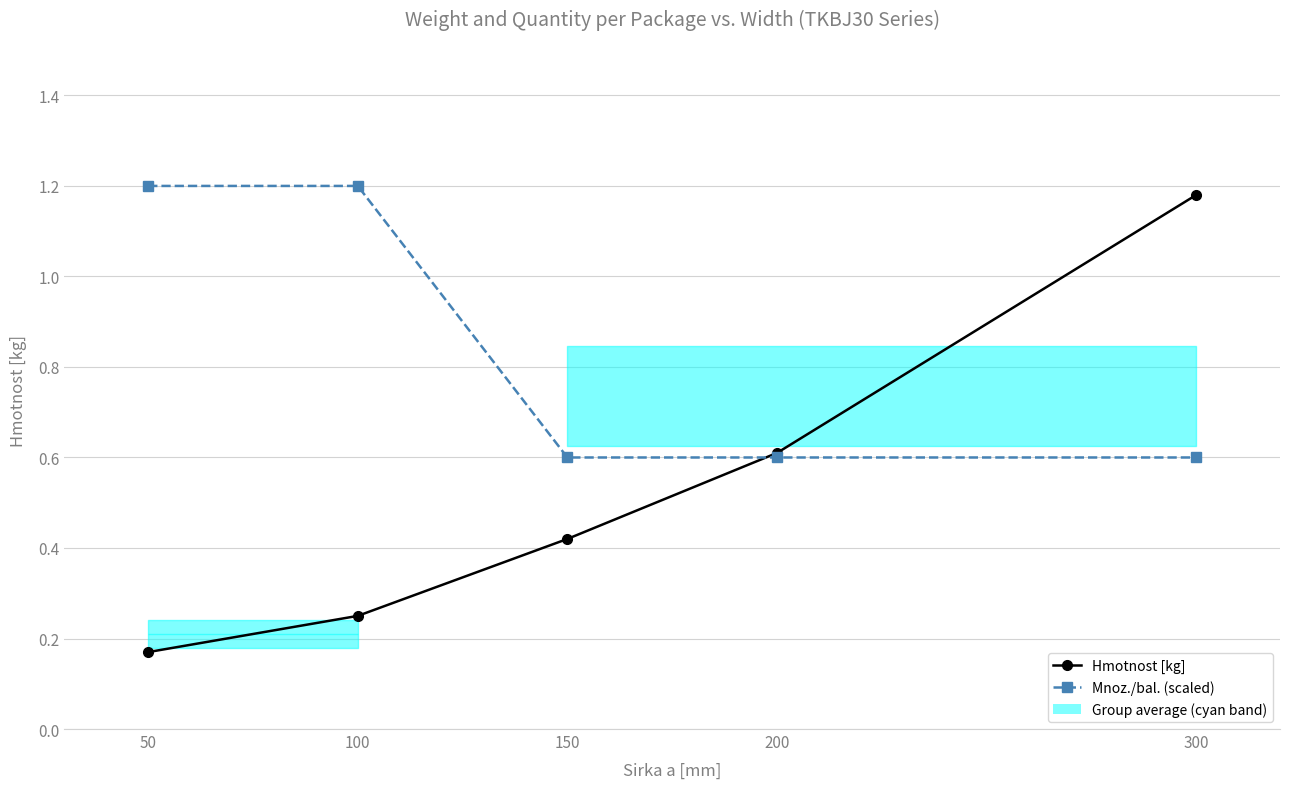

Count the number of categories in the chart.

5